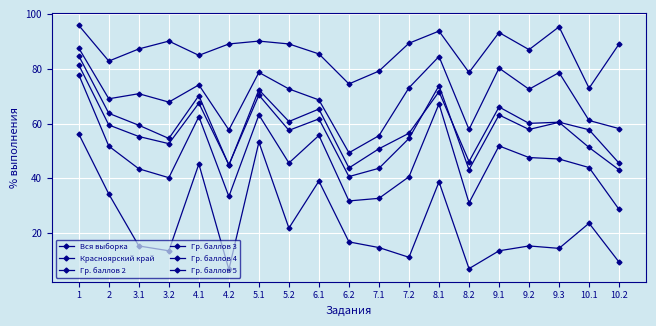

True or false: Гр. баллов 5 has a value of 74.5 at 6.2.

True